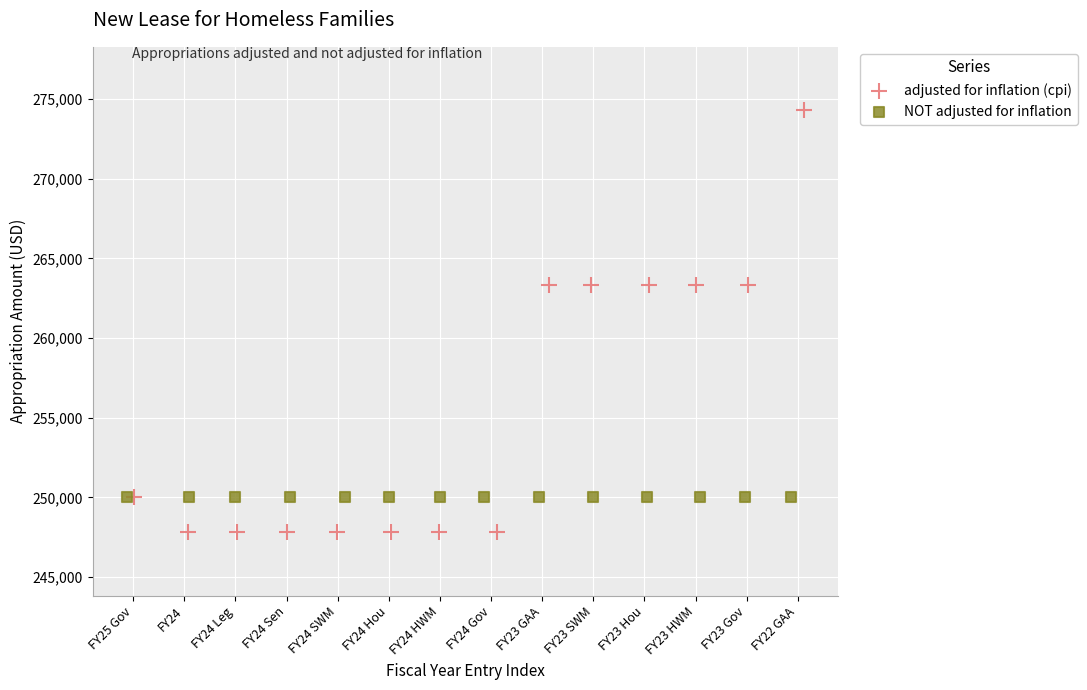

What are all the series names shown in the legend?

adjusted for inflation (cpi), NOT adjusted for inflation